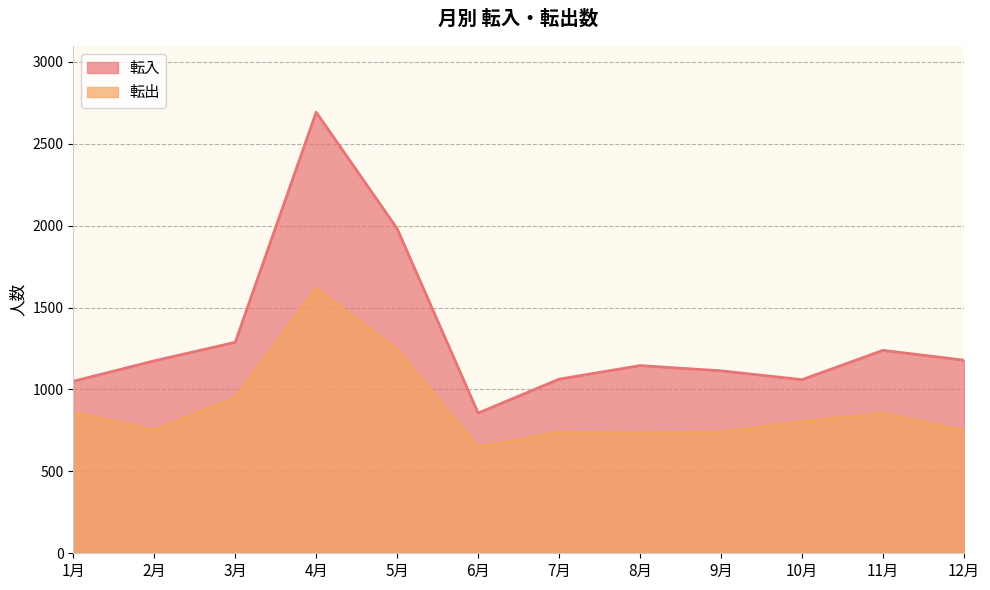

What is the difference between the maximum and minimum values in the 転入 series?

1837